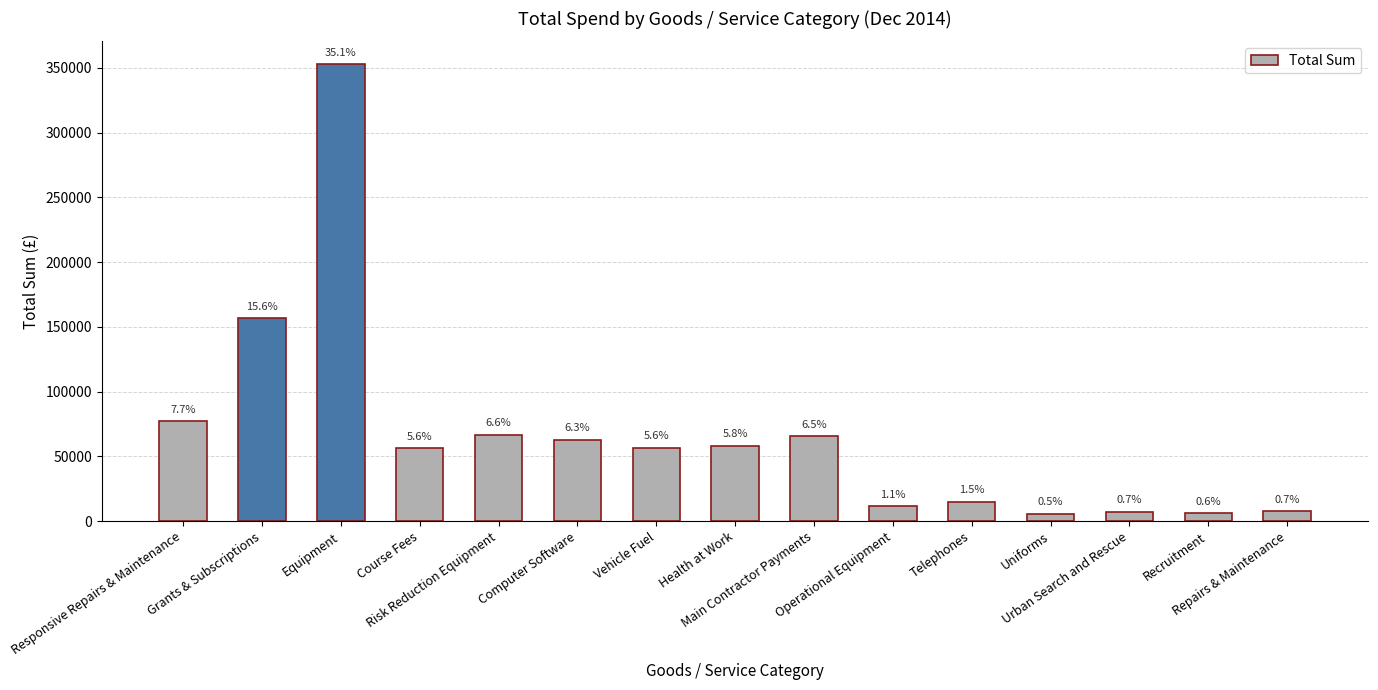

Reading left to right, what are all the values shown in this chart?

77037.0	156650.0	352817.9	56158.0	66600.0	62889.6	56745.8	57990.4	65606.9	11306.4	14899.5	5458.8	7200.0	6000.0	7403.3